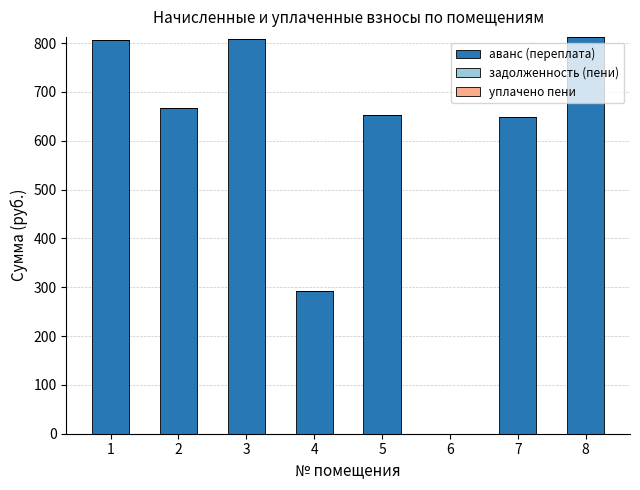

What is the greatest value displayed?

812.7